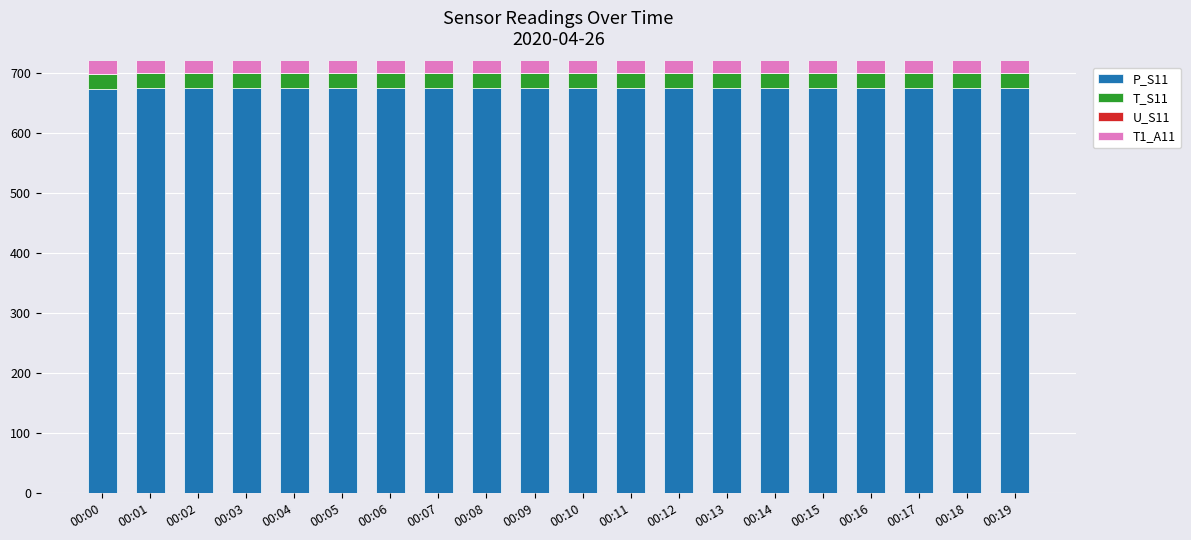

How many distinct data groups are displayed?

4